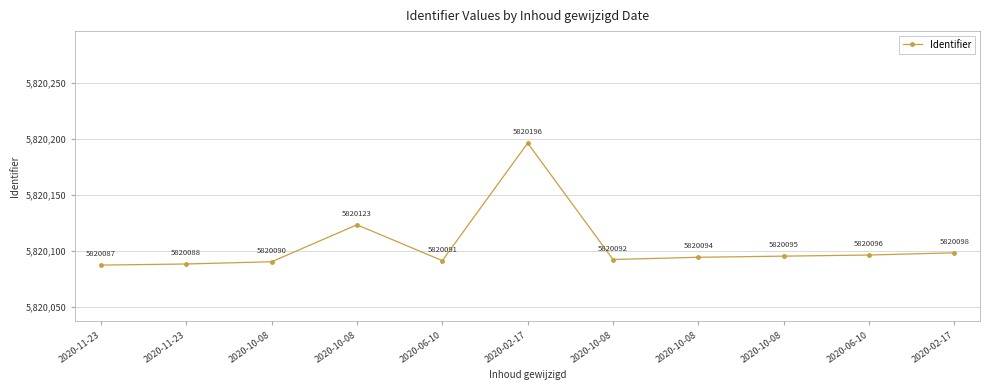

Reading left to right, transcribe all the data shown in this chart.

2020-11-23=5820087	2020-11-23=5820088	2020-10-08=5820090	2020-10-08=5820123	2020-06-10=5820091	2020-02-17=5820196	2020-10-08=5820092	2020-10-08=5820094	2020-10-08=5820095	2020-06-10=5820096	2020-02-17=5820098